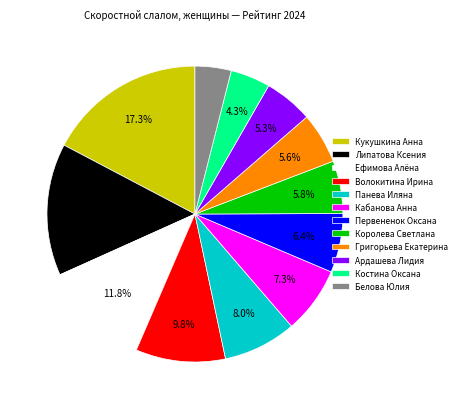

The Григорьева Екатерина slice represents 1% of the pie. True or false?

False